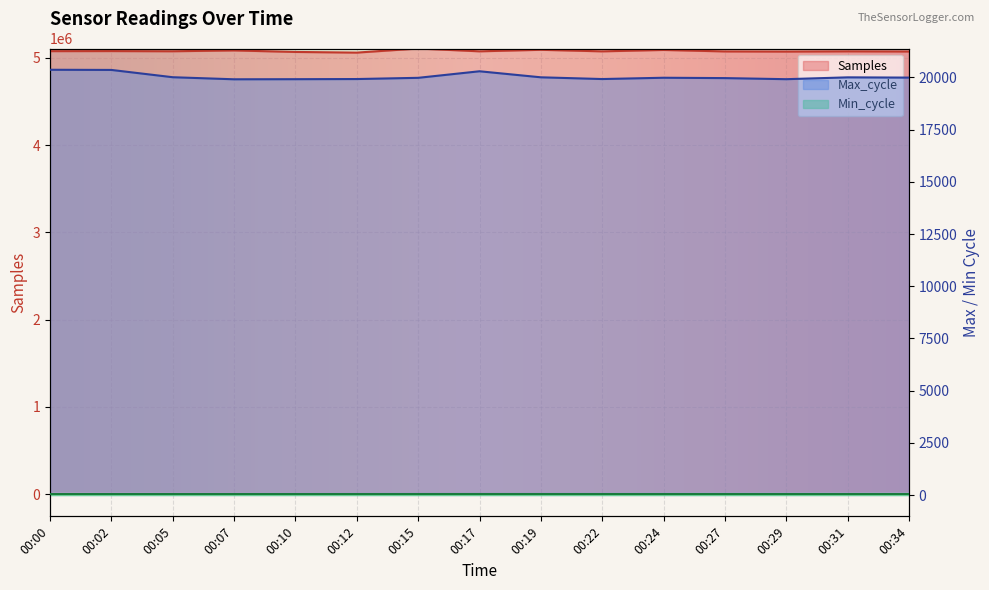

True or false: Samples has more than 1 points higher than both neighbors.

True